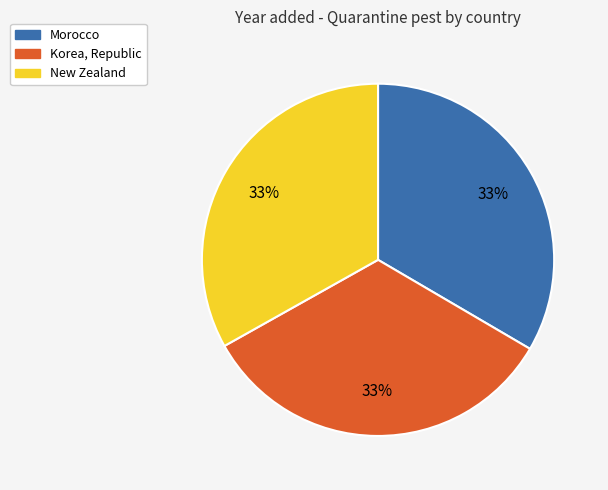

Does Korea, Republic represent more than half of the total?

No